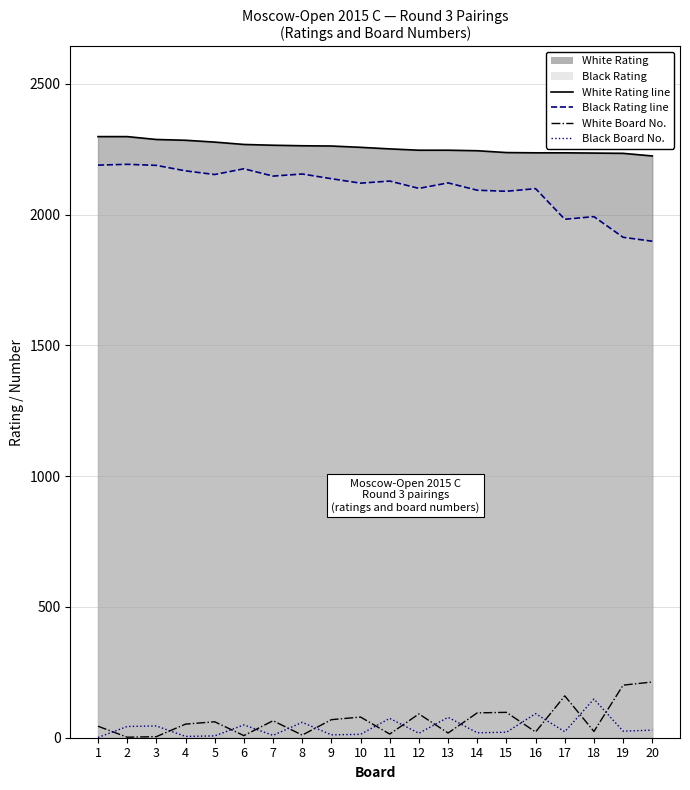

True or false: White Board No. and Black Rating line intersect in this chart.

False